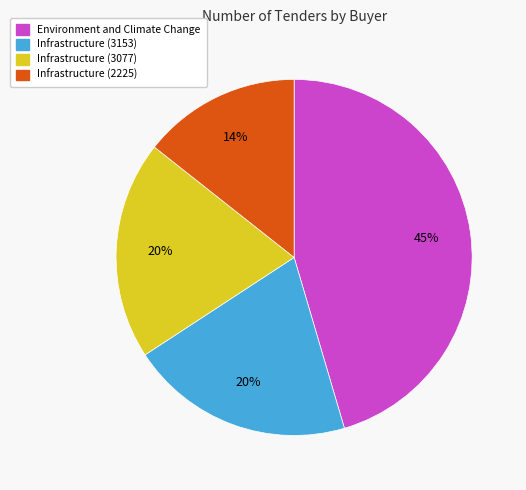

What is the smallest slice in the pie chart?

Infrastructure (2225)